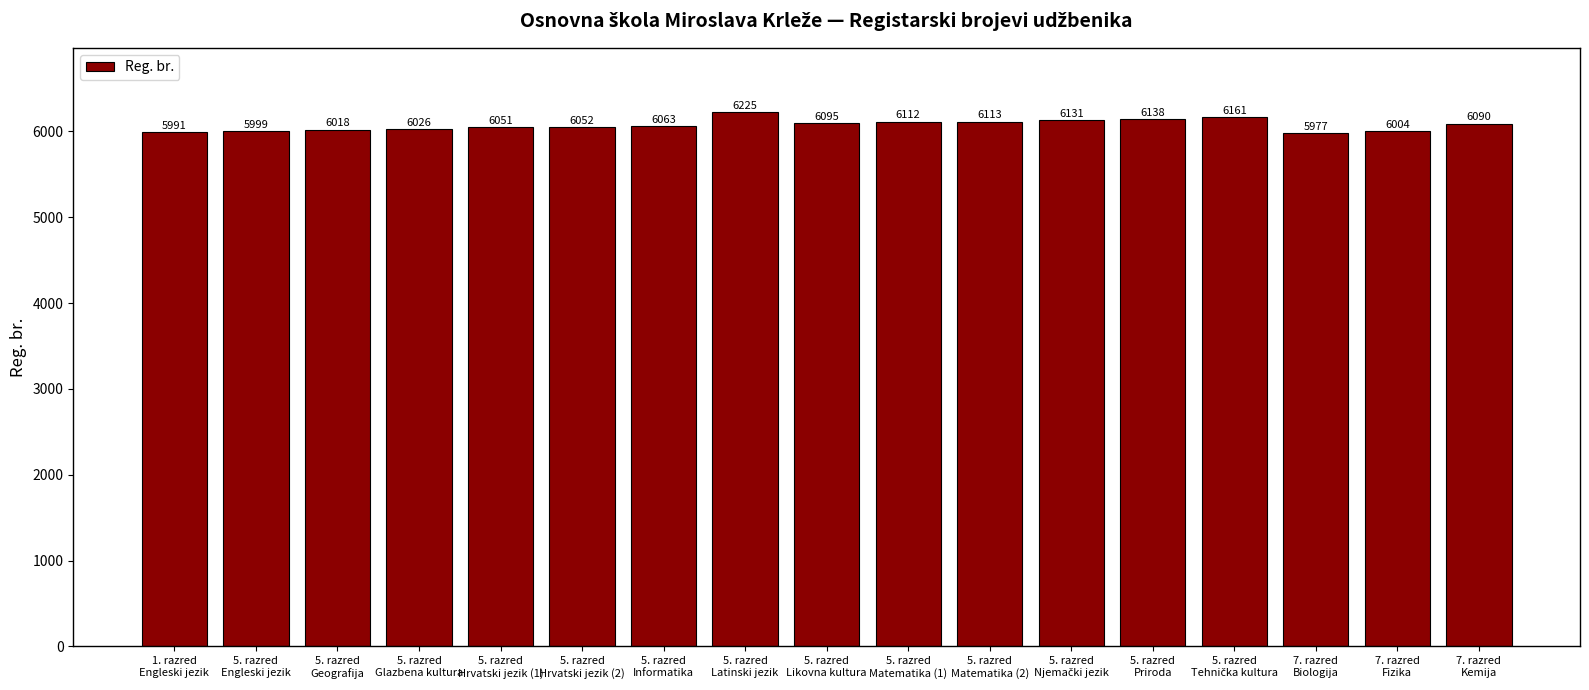

Is it true that the value at 5. razred
Likovna kultura is 9571?

False